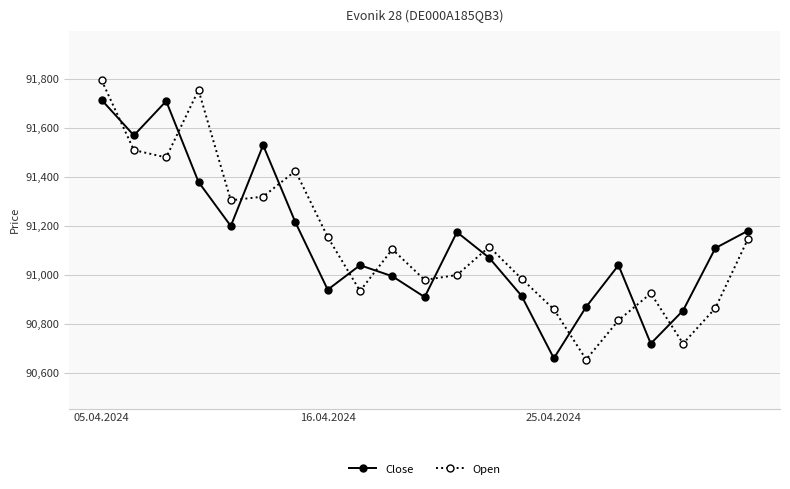

How many times do Open and Close cross each other?

11